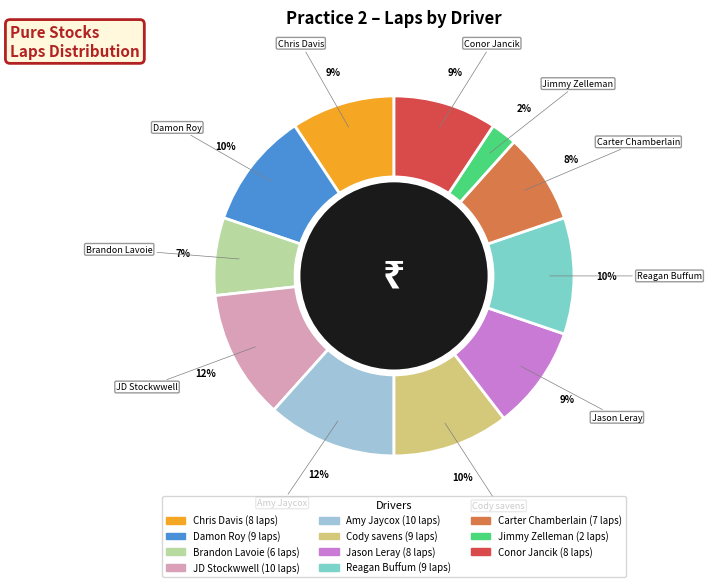

To the nearest percent, what is the average slice percentage?

9%